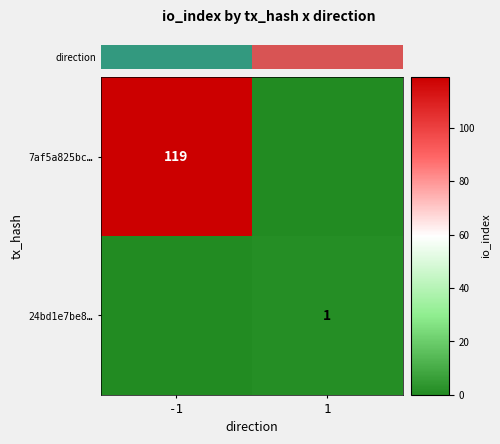

True or false: 7af5a825bc… has a value of 119 at -1.

True